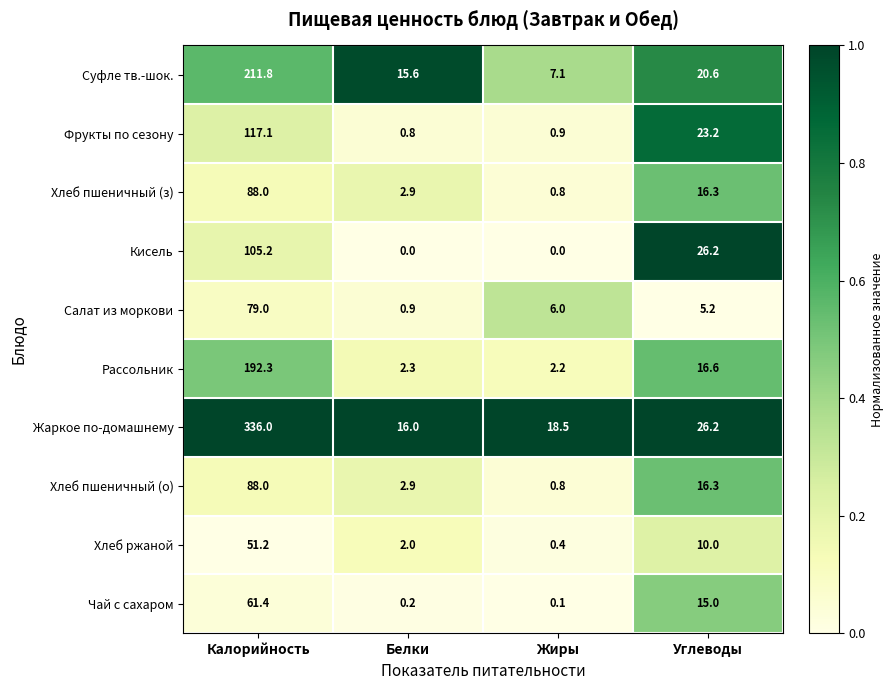

Rank the categories by Фрукты по сезону value from lowest to highest.

Белки, Жиры, Углеводы, Калорийность